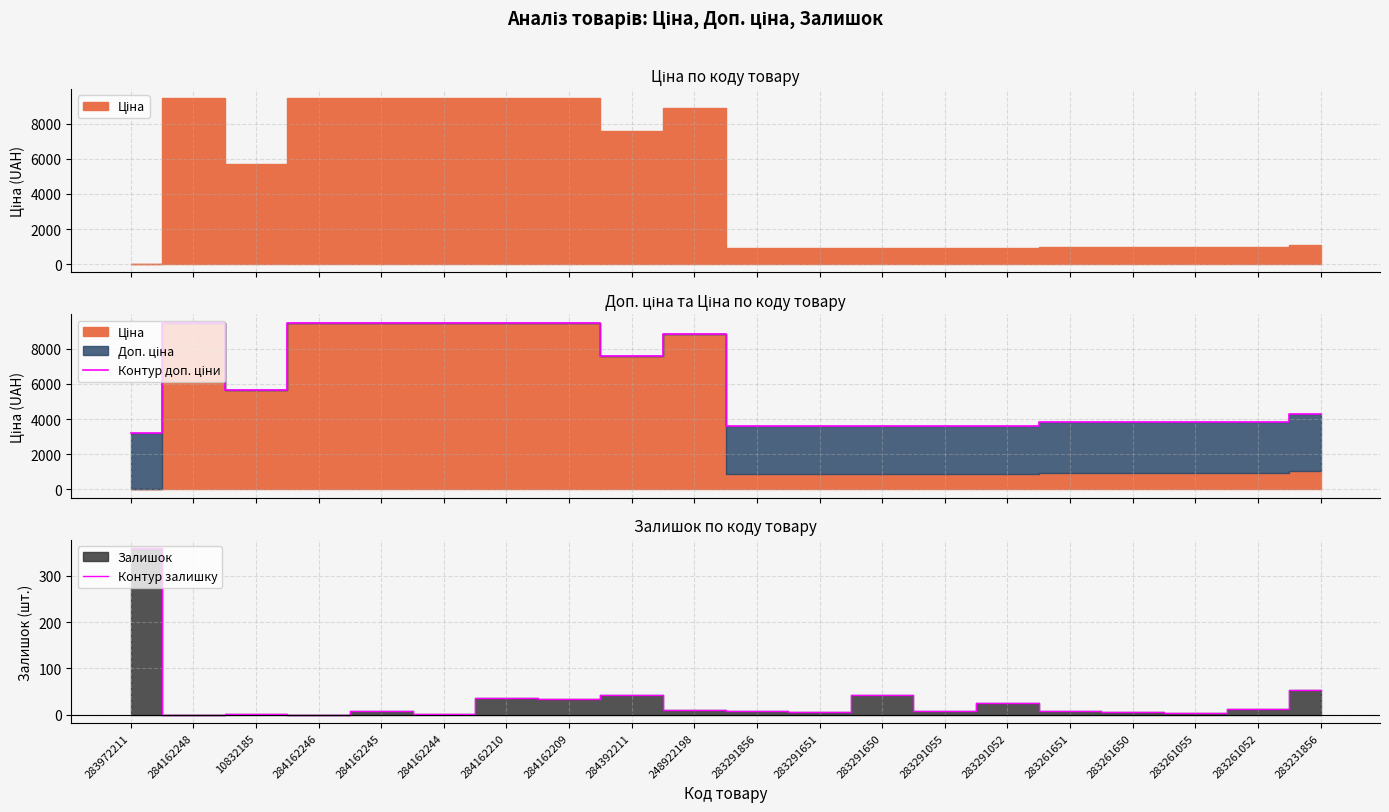

Between 283261650 and 284162244, which is larger?

284162244